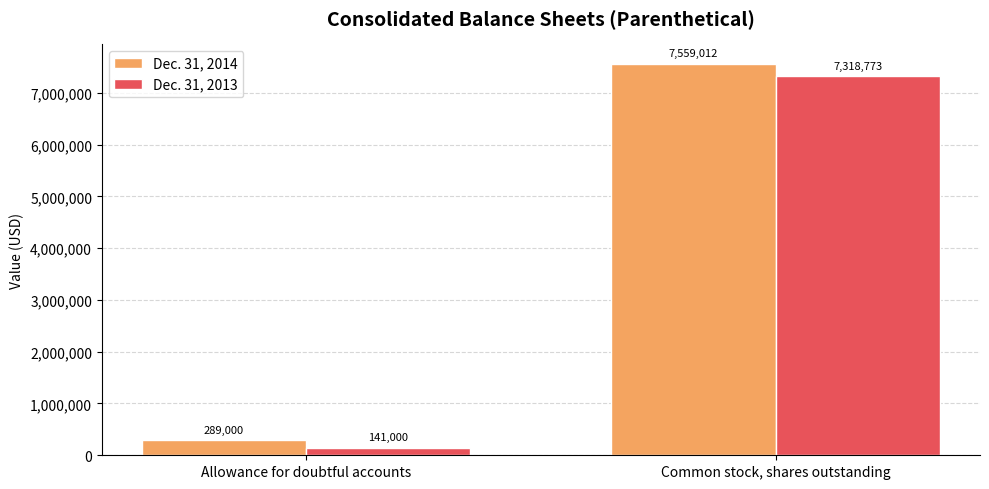

What is the difference between the maximum and minimum values in the Dec. 31, 2013 series?

7177773